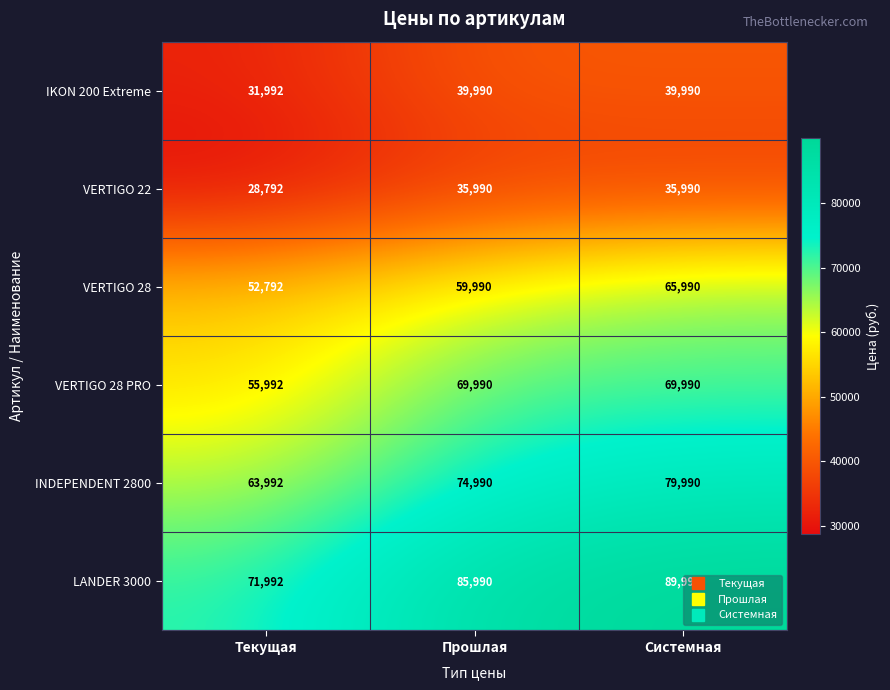

The IKON 200 Extreme series shows 39990 at Системная. True or false?

True